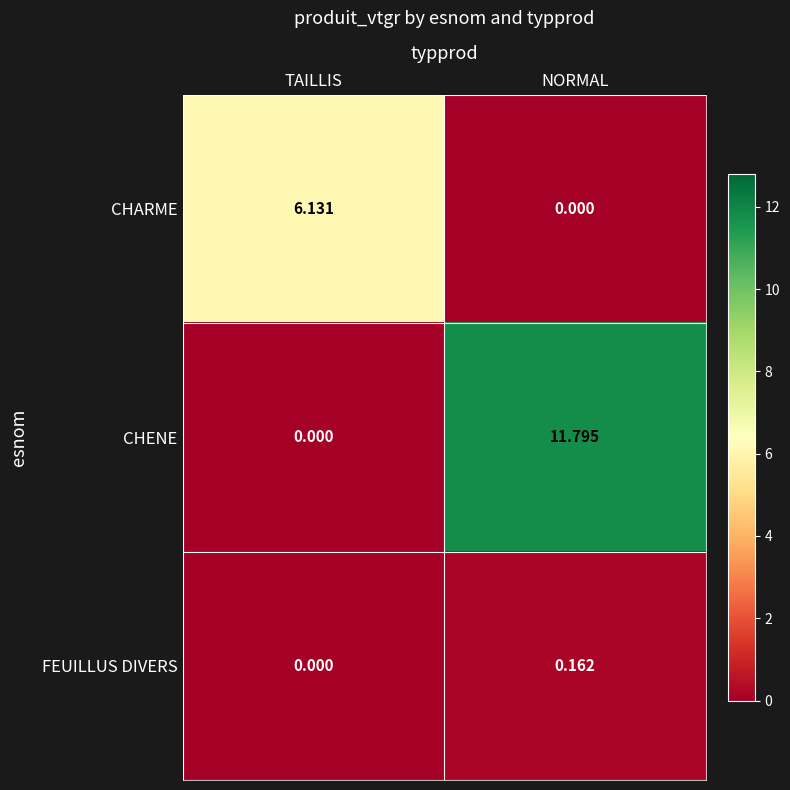

List the series in order of their peak value, lowest first.

FEUILLUS DIVERS, CHARME, CHENE